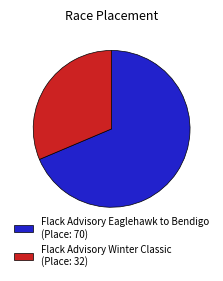

Count the number of slices in the pie.

2